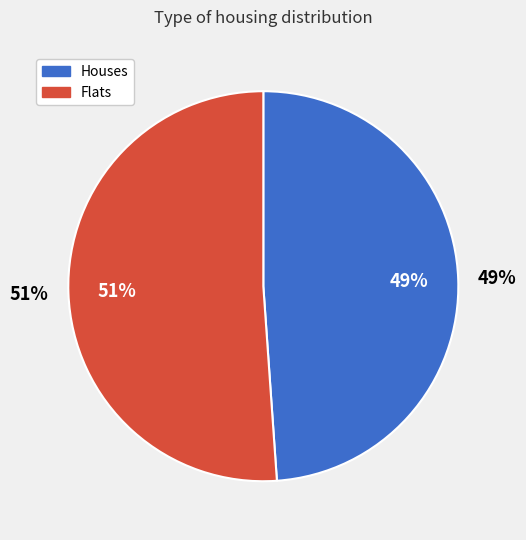

Between 7 and 6, which is larger?

7